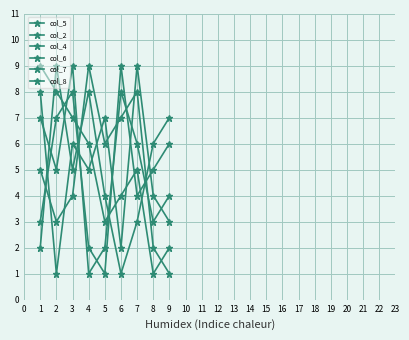

What value does the col_7 series have at 4?

6